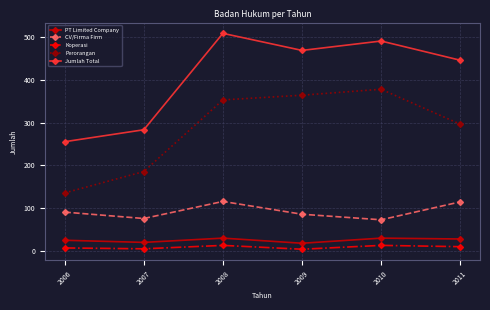

What is the difference between the maximum and minimum values in the Perorangan series?

243